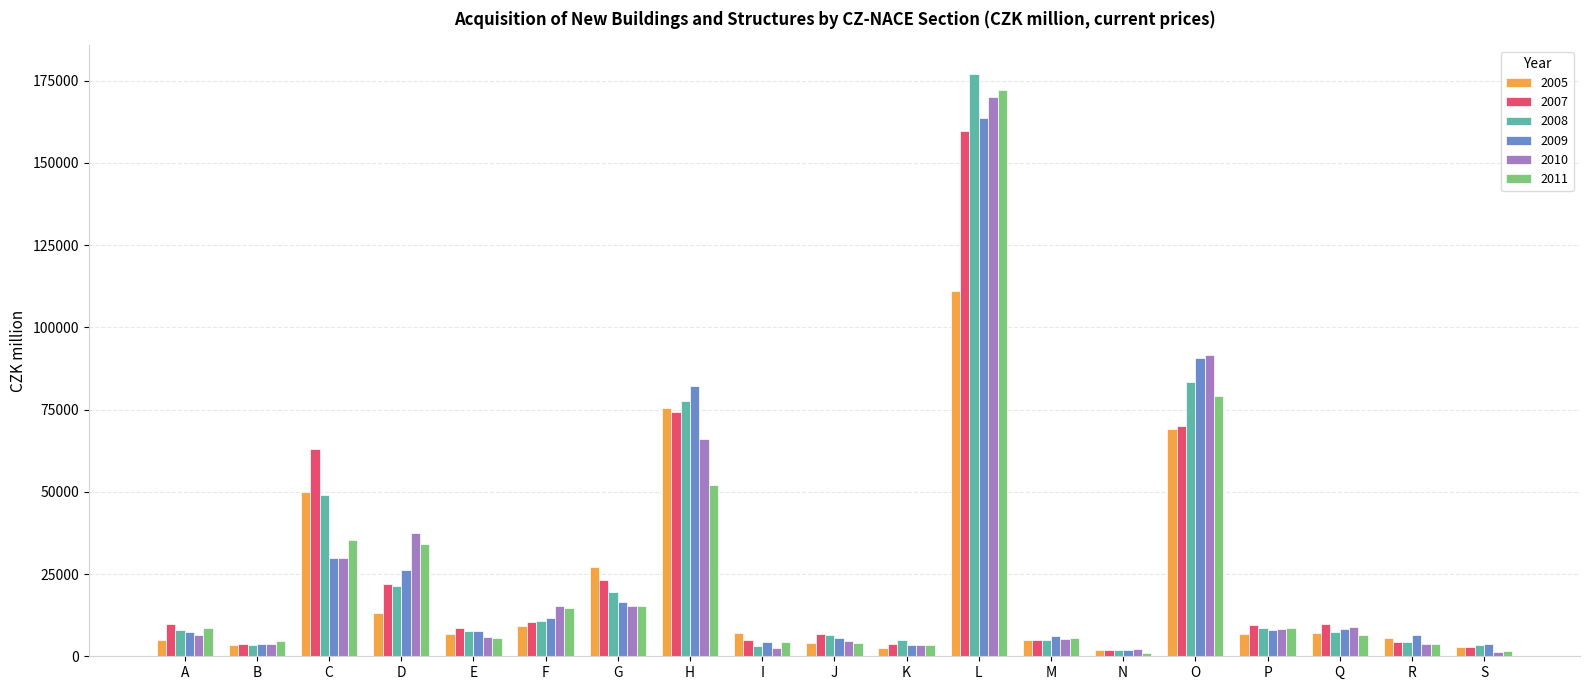

What is the total value across all series at O?

483798